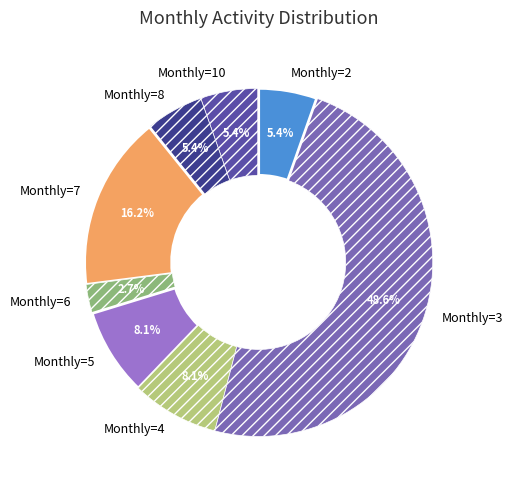

Which category has the biggest portion of the pie?

Monthly=3